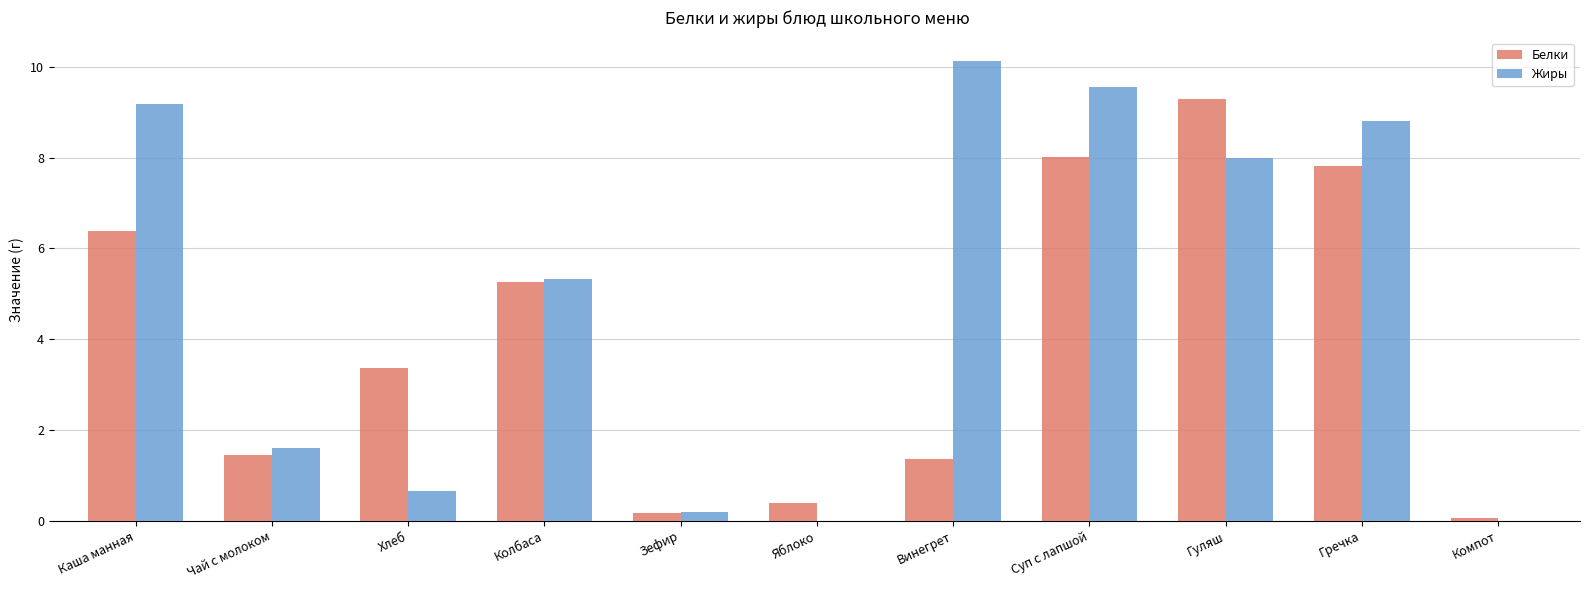

Which series has the largest total across all categories?

Жиры